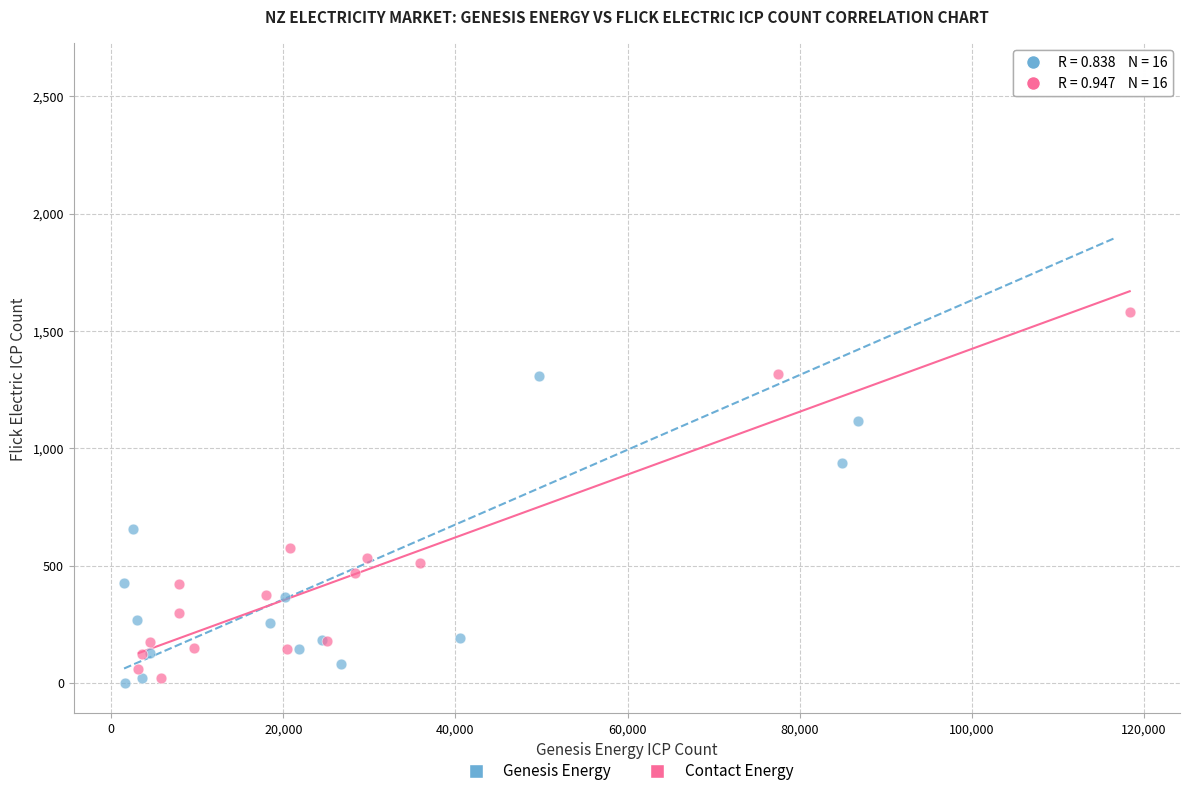

Which series contains the highest Y value?

Genesis Energy